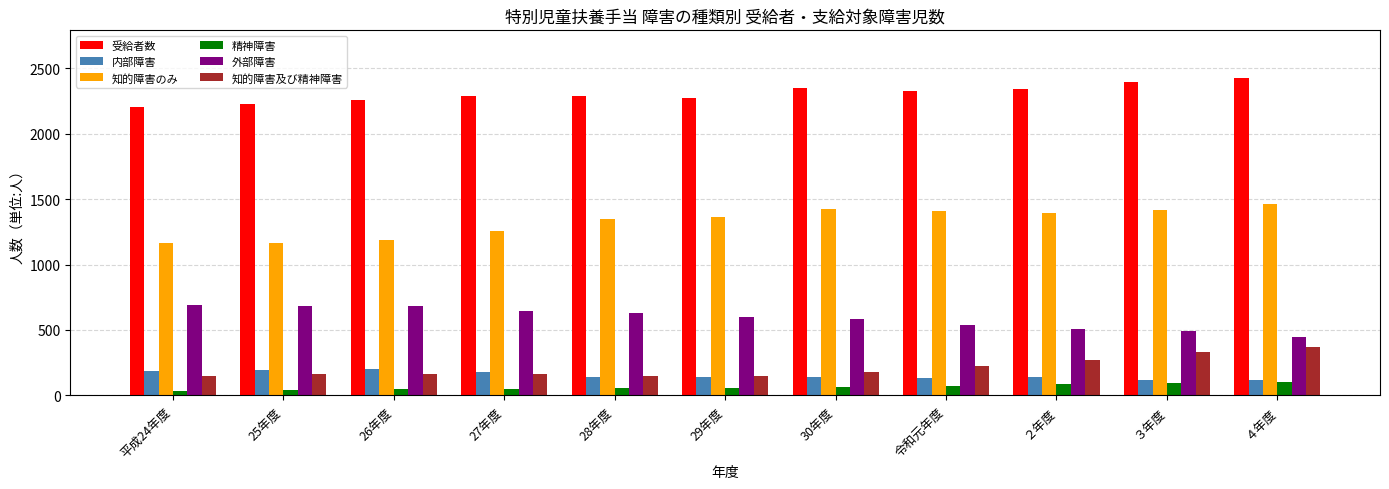

What is the difference between the second highest and second lowest values in the 受給者数 series?

171